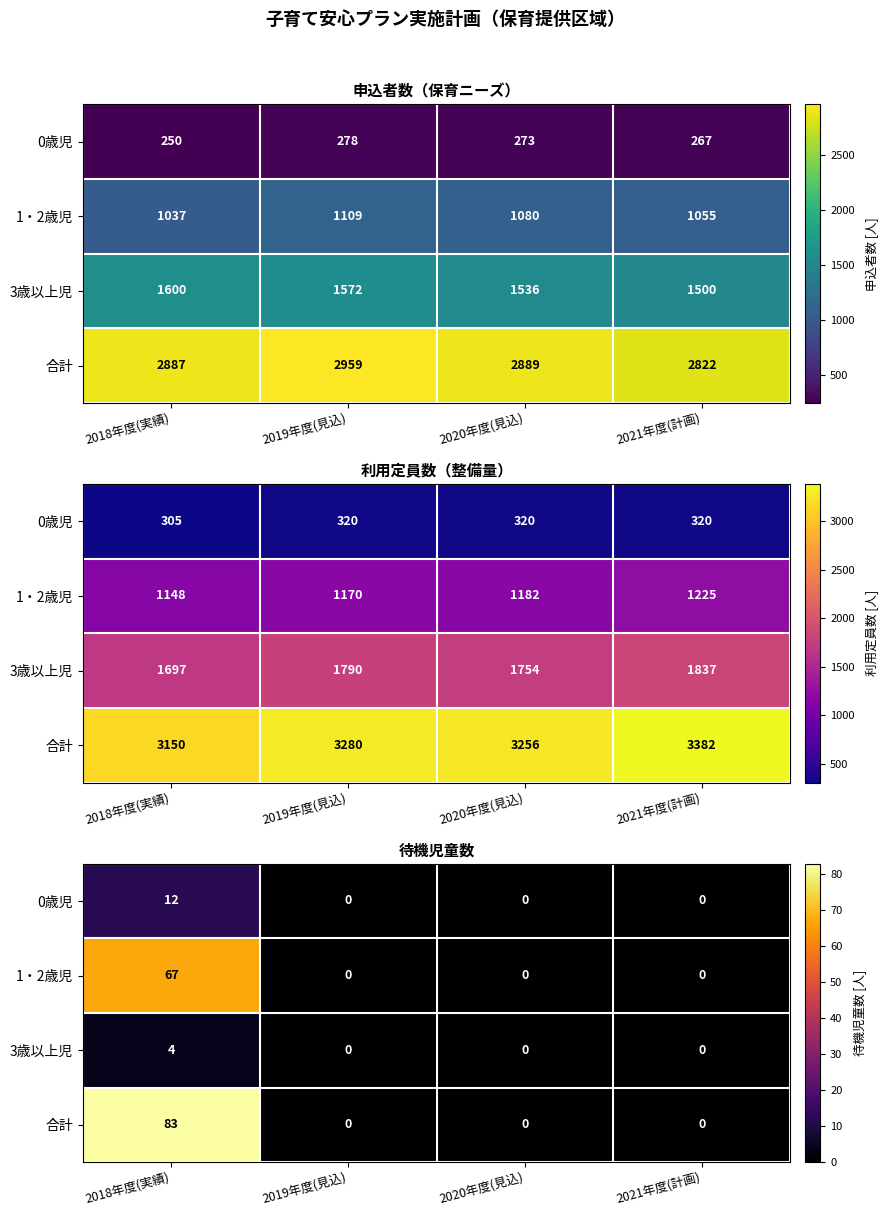

Between 2018年度(実績) and 2021年度(計画), which is larger?

2018年度(実績)